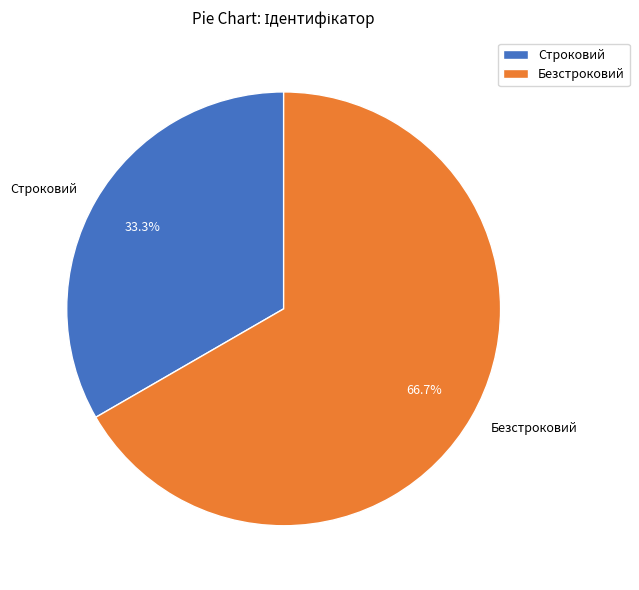

Which slice is the smallest?

Строковий